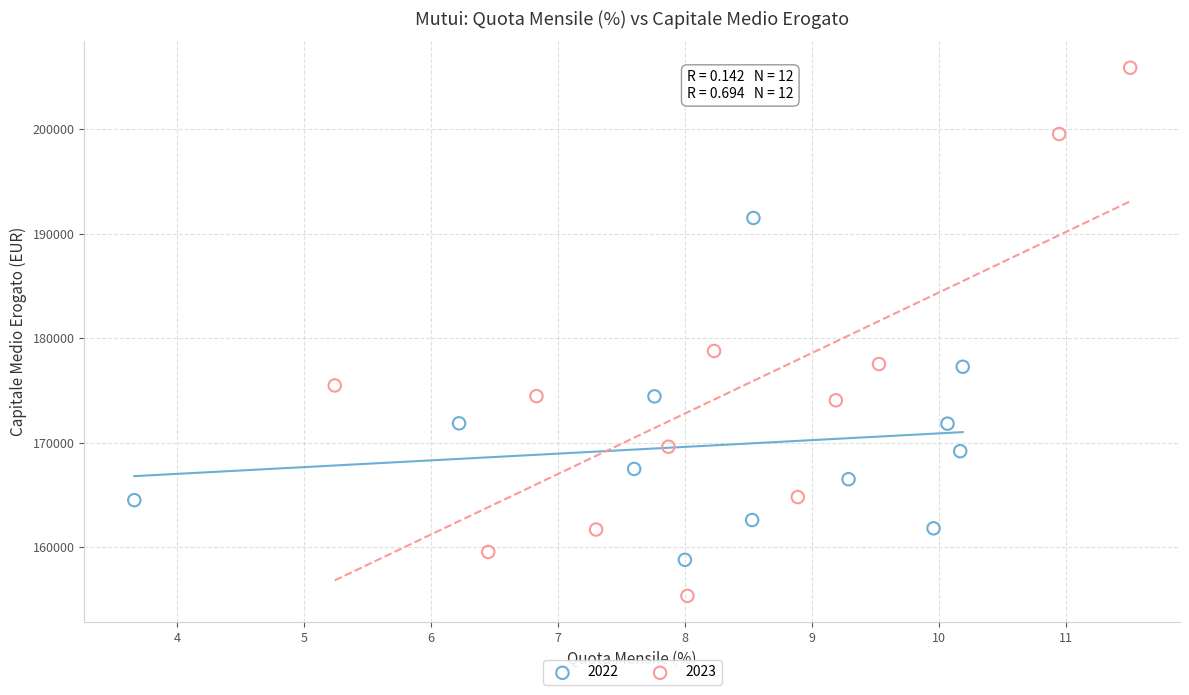

Which series reaches the maximum Y coordinate?

2023